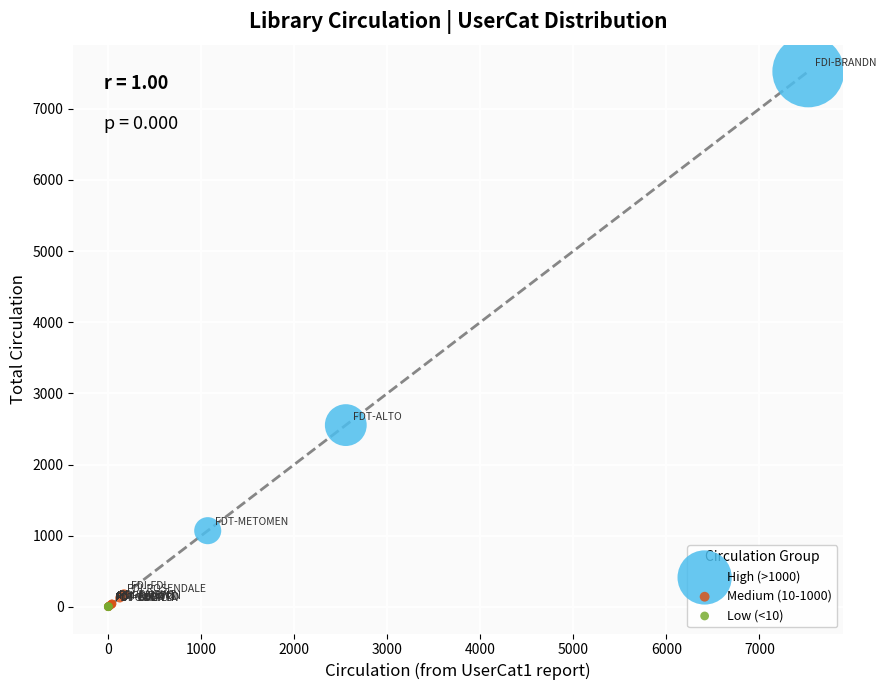

What are all the series names shown in the legend?

High (>1000), Medium (10-1000), Low (<10)